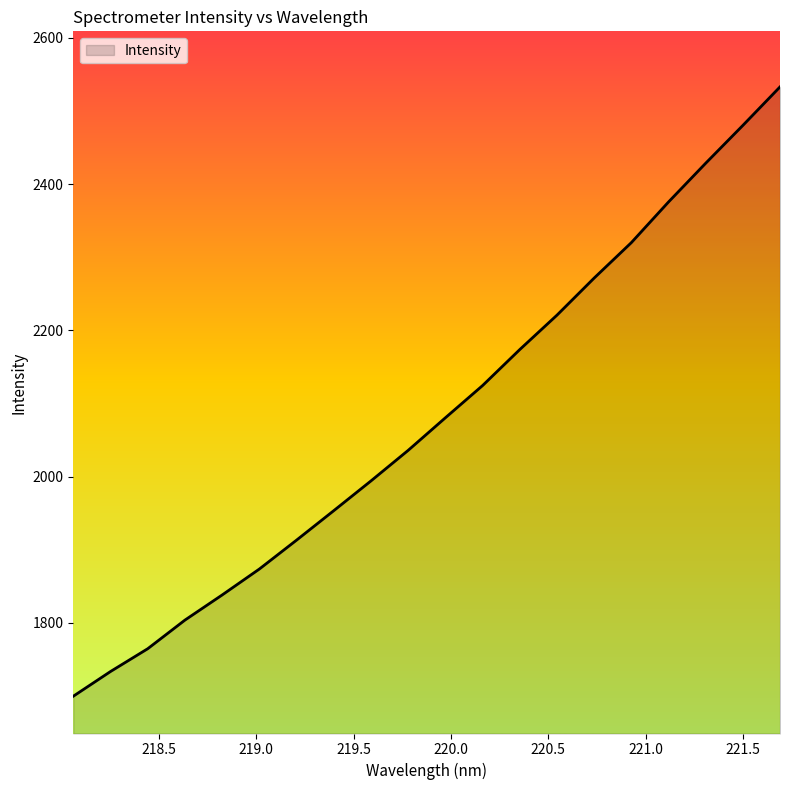

What is the difference between the maximum and minimum values?

833.4